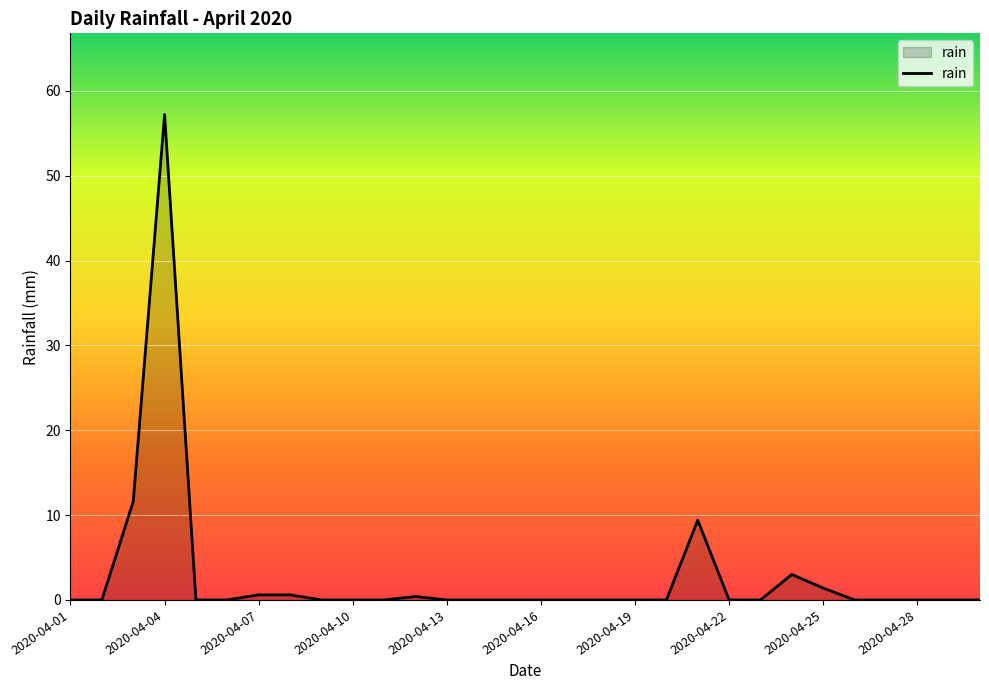

How many lines are shown in the chart?

1